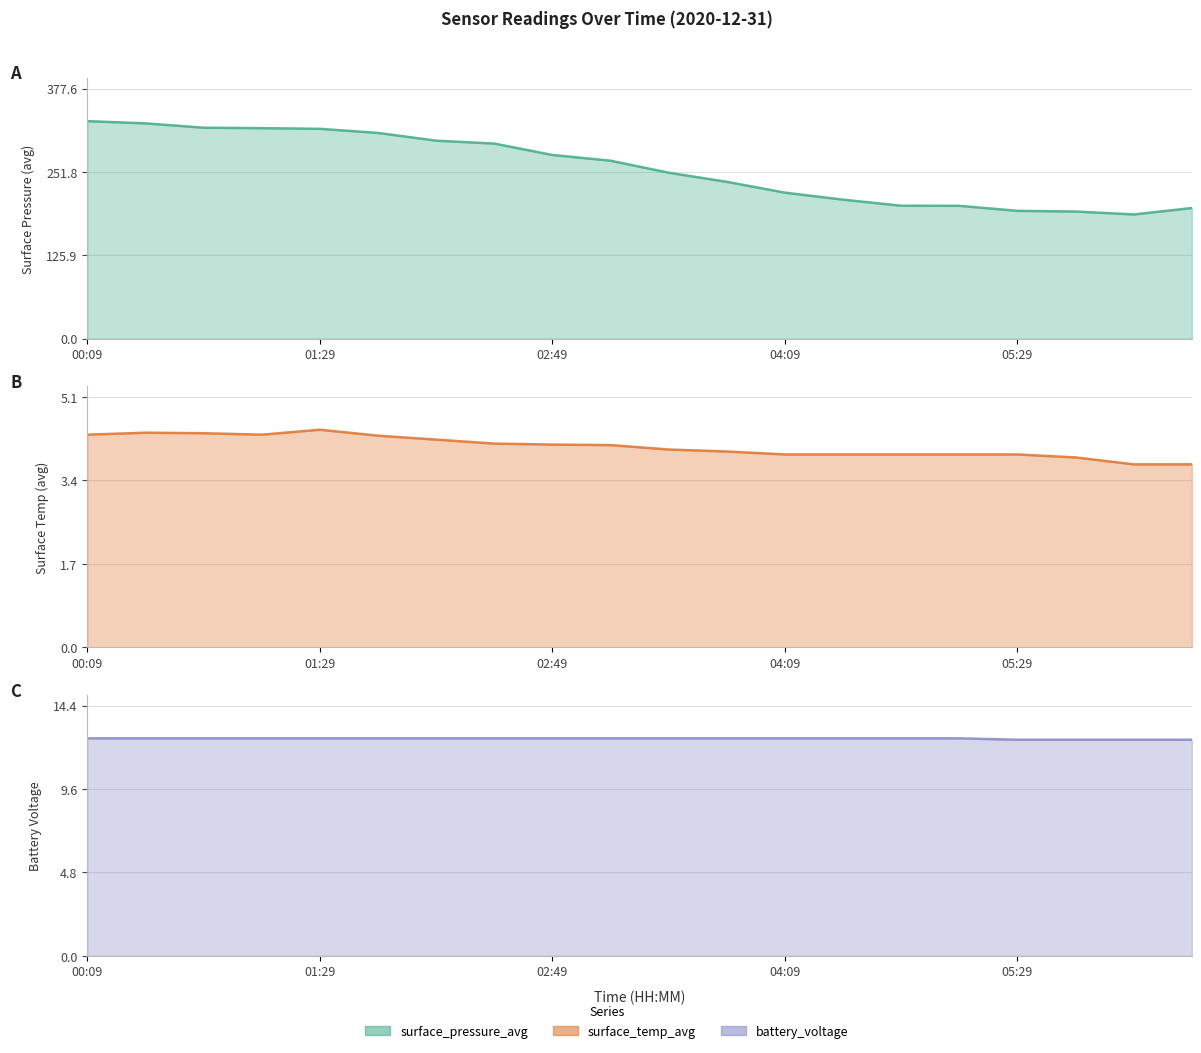

What is the minimum value shown in the chart?

3.7